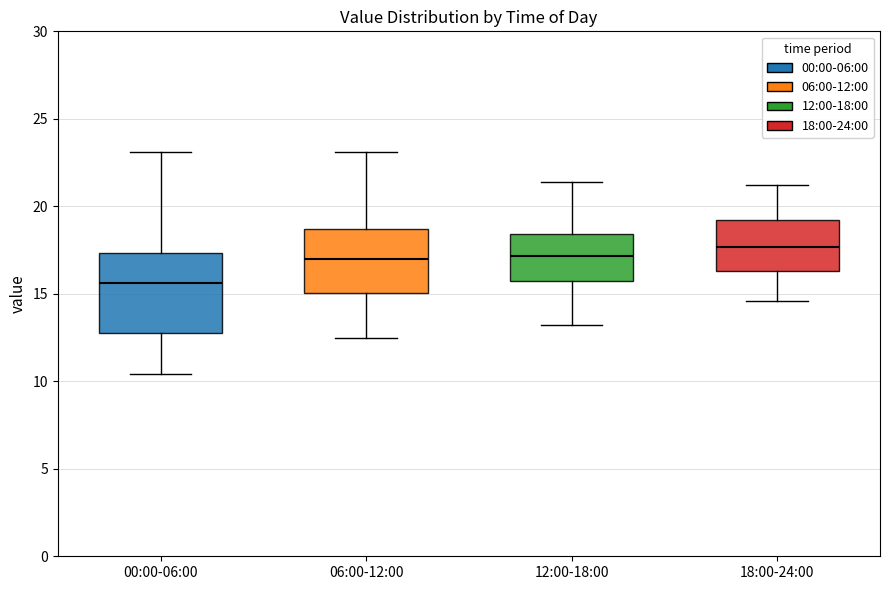

Which box is the tallest, from its lower edge to its upper edge?

00:00-06:00